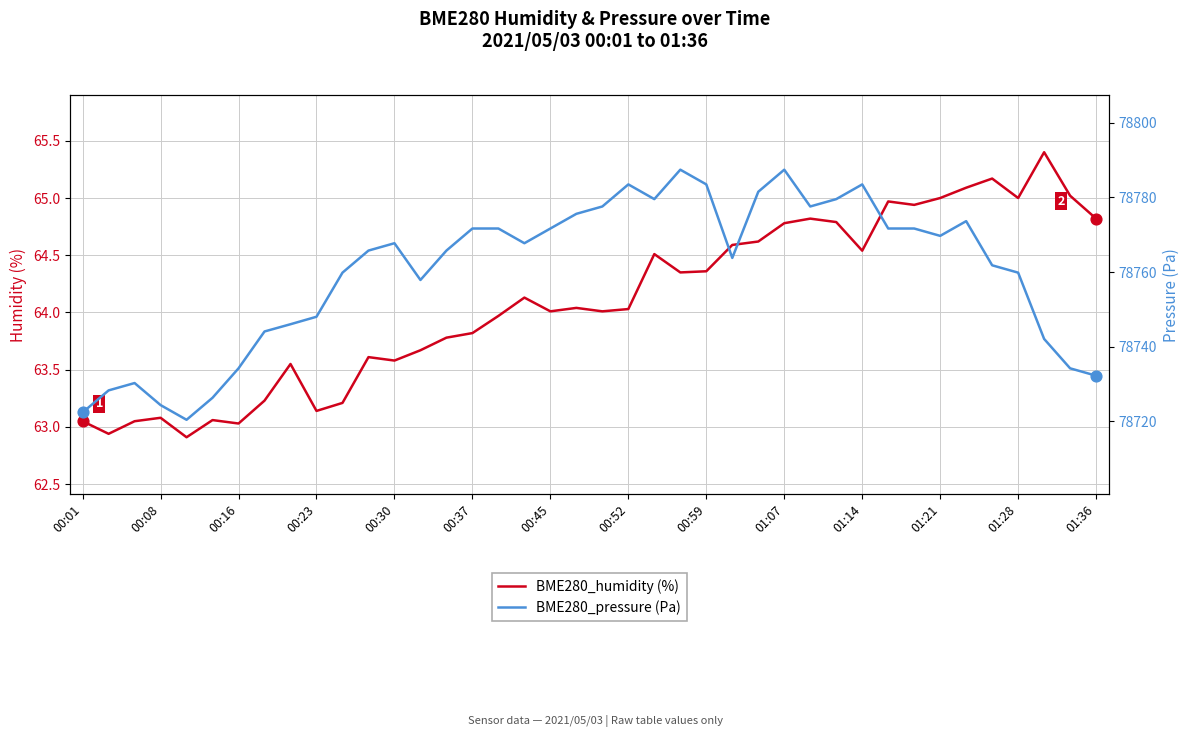

Which series has the largest Y range (max minus min)?

BME280_pressure (Pa)